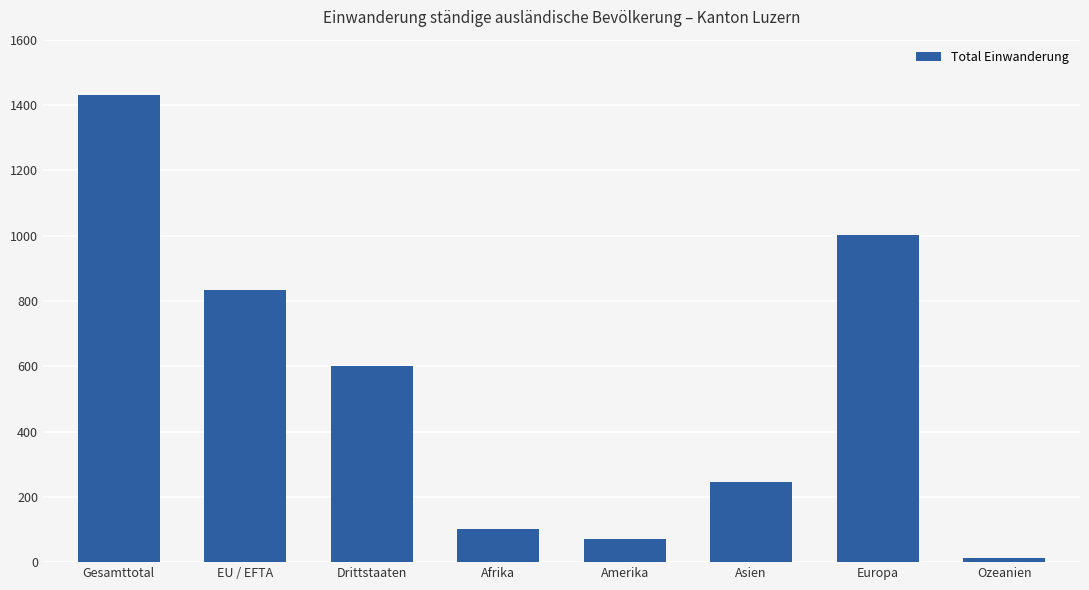

Reading right to left, extract all data points from this chart.

12	1002	245	72	101	600	832	1432